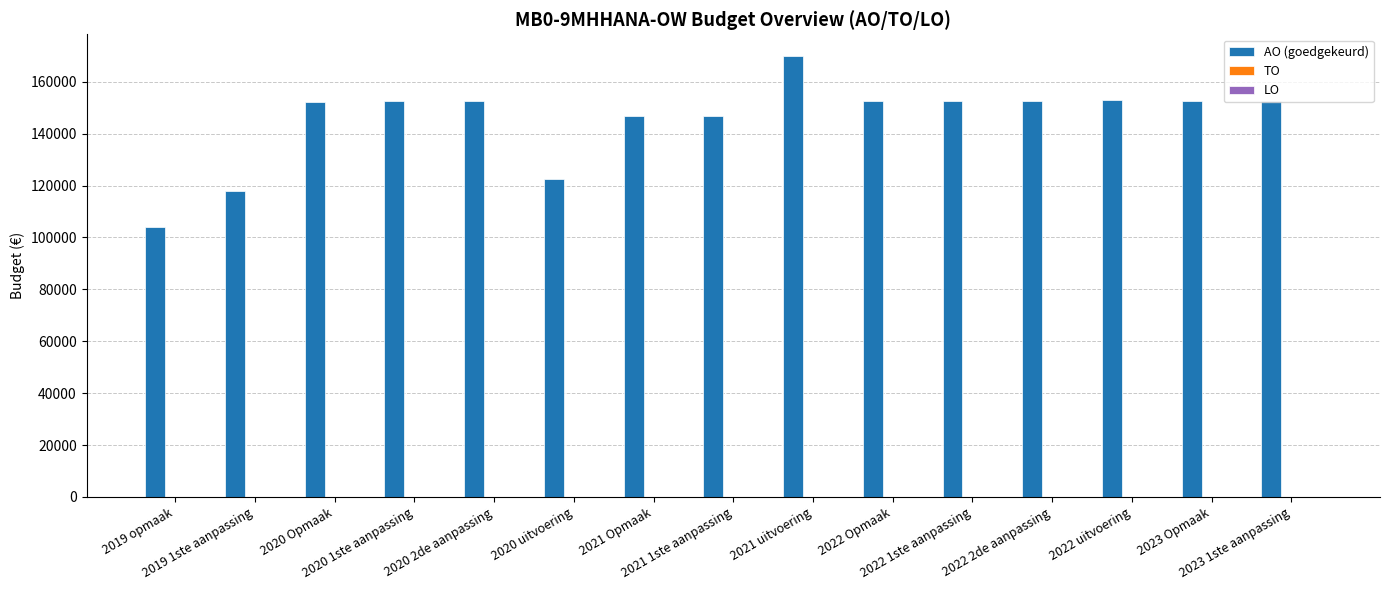

How many bars are there in total?

15